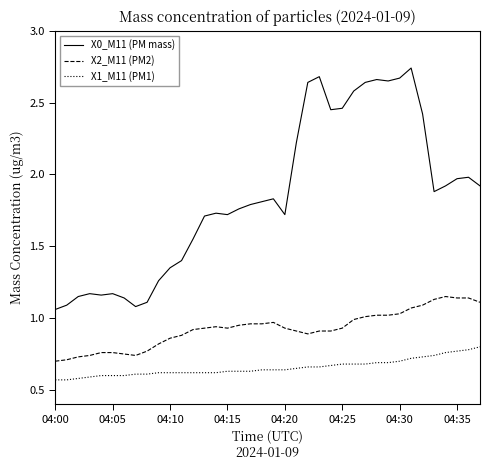

Which series has the largest total across all categories?

X0_M11 (PM mass)